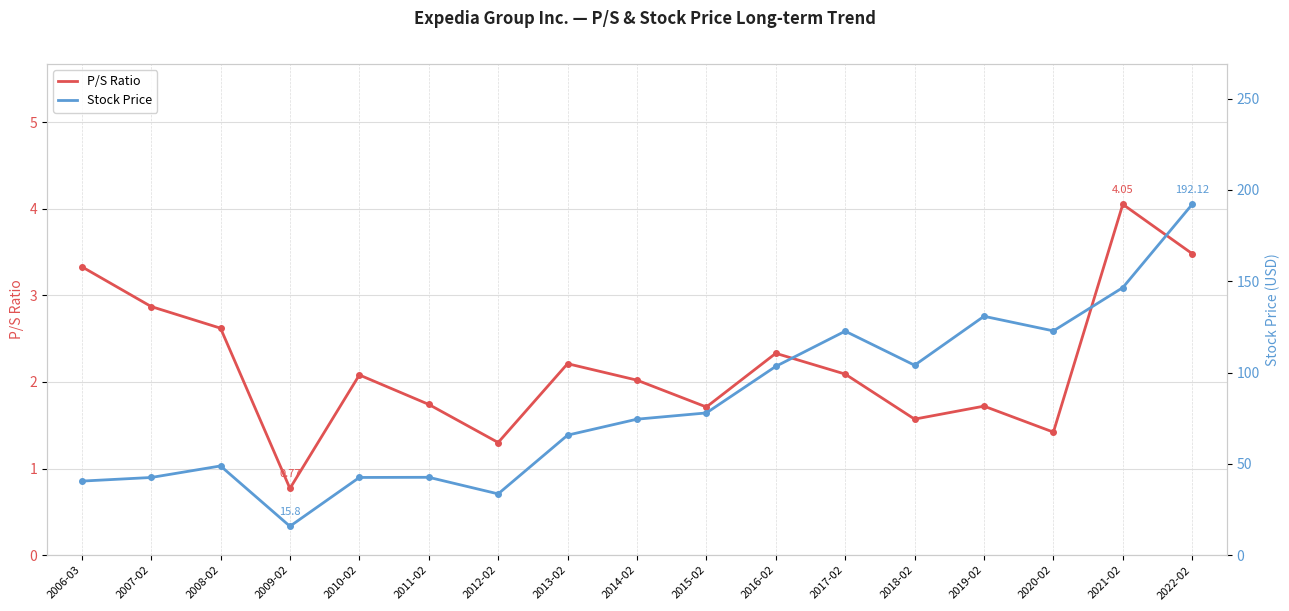

What are all the series names shown in the legend?

P/S Ratio, Stock Price